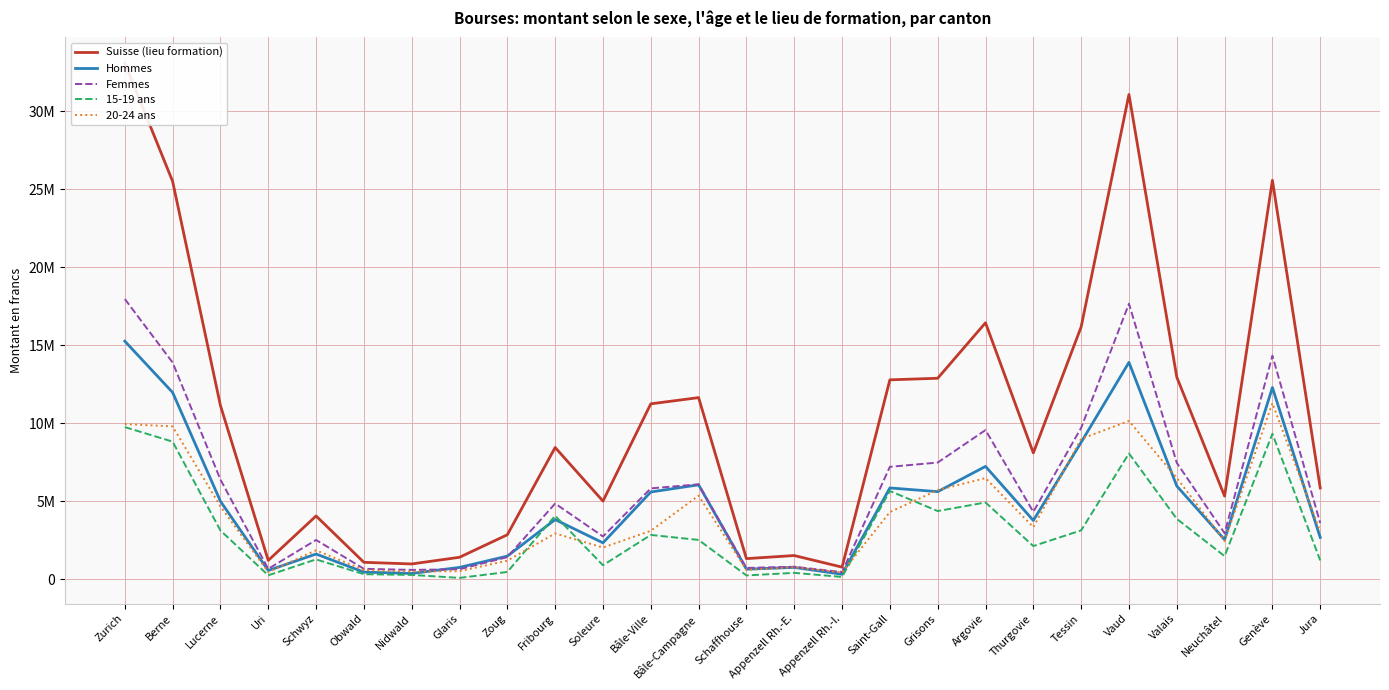

The value of Hommes at Grisons is 1635892. True or false?

False